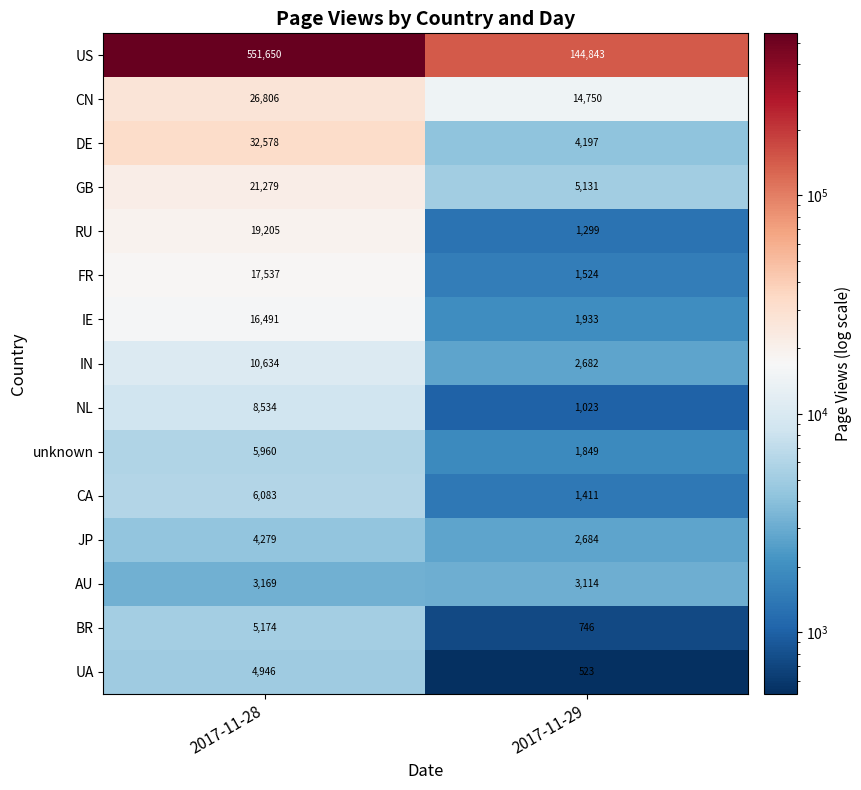

True or false: RU has a value of 25932 at 2017-11-28.

False